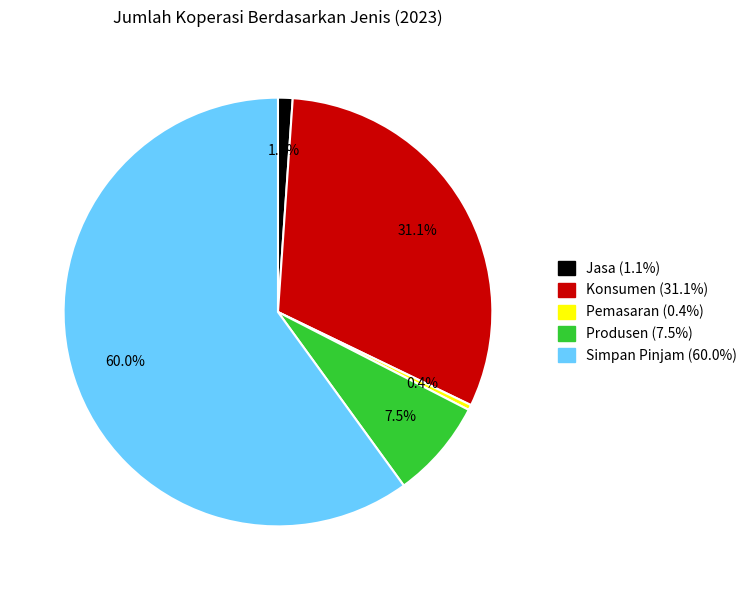

Is Konsumen the majority of the pie?

No